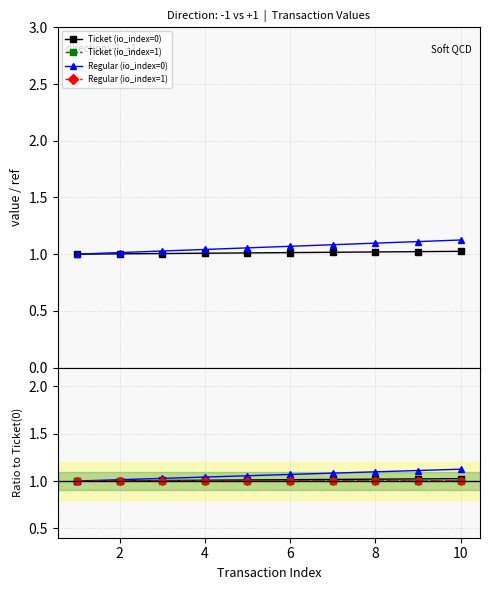

At which label does Regular (io_index=1) first exceed 1?

2